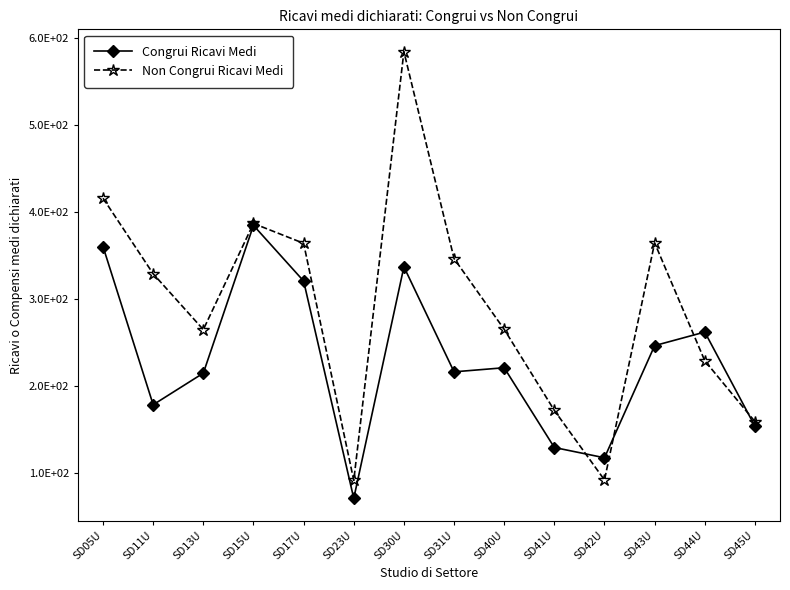

At SD40U, list the series in order from smallest to largest.

Congrui Ricavi Medi, Non Congrui Ricavi Medi